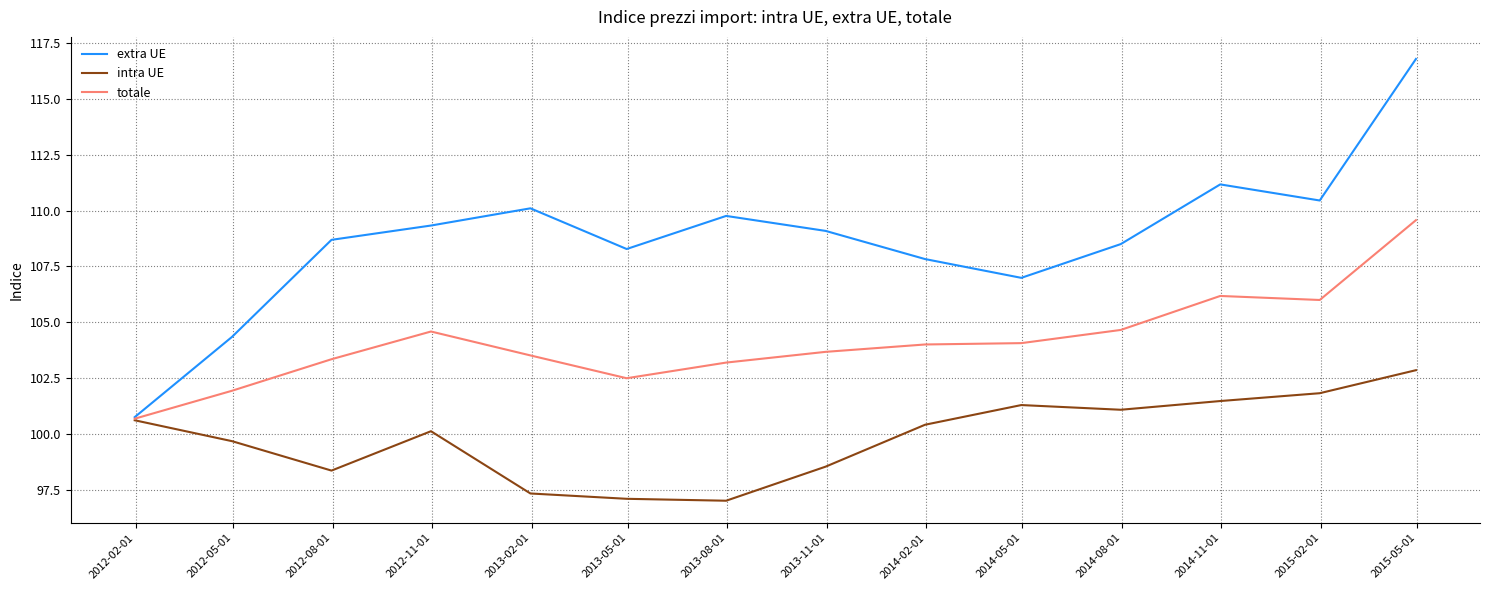

Which series has the largest total across all categories?

extra UE